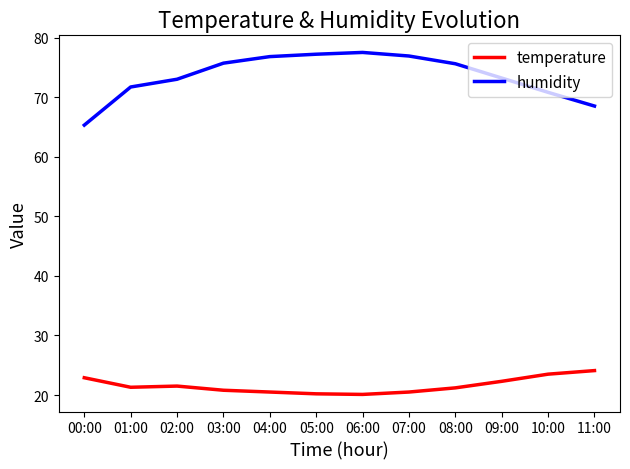

What is the total value across all series at 07:00?

97.4